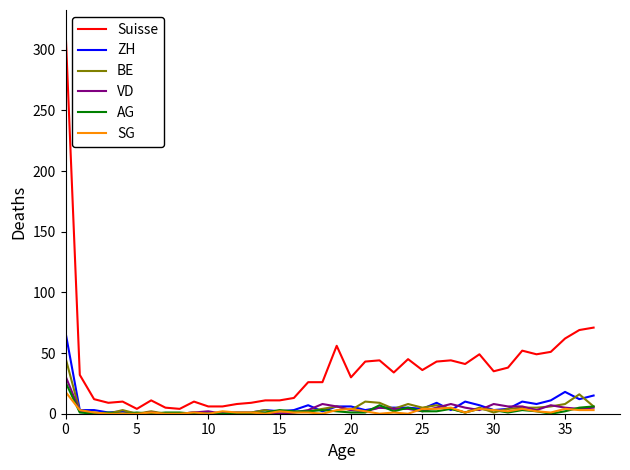

Which series has the widest spread of values?

Suisse